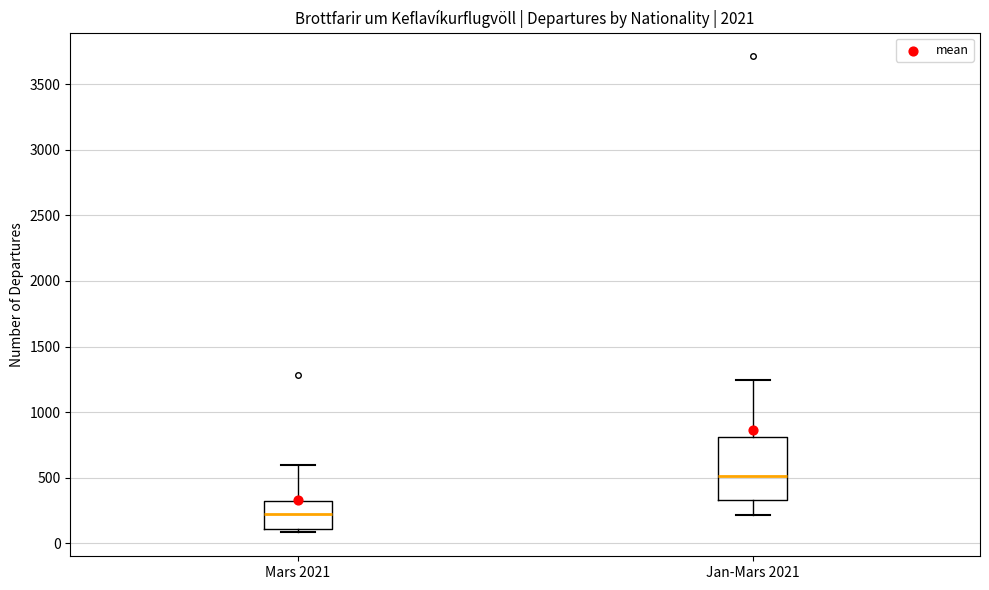

Reading left to right, transcribe this box plot: for each box, give where its median line is, the range the box spans, and where its two whiskers end, as read against the y-axis. The values are not printed on the chart, so give them approximately, as read against the axis.

Mars 2021: median 250, box 100 to 300, whiskers 100 (just below the box's lower edge) to 600
Jan-Mars 2021: median 500, box 350 to 800, whiskers 200 to 1250